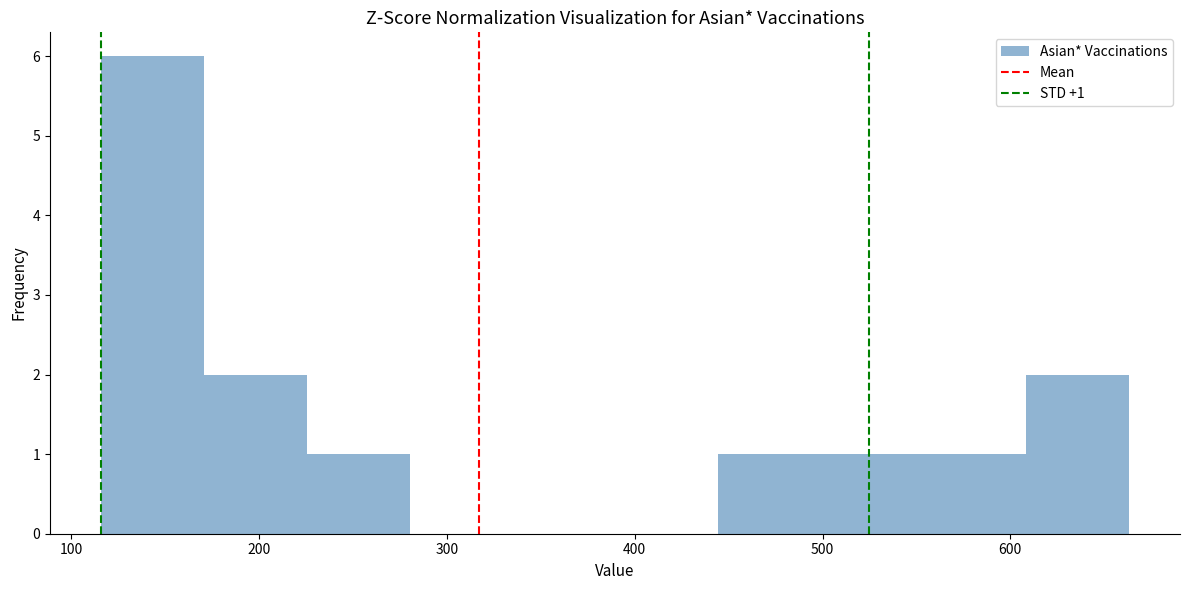

Over which range of the x-axis is the bar tallest?

120 to 170